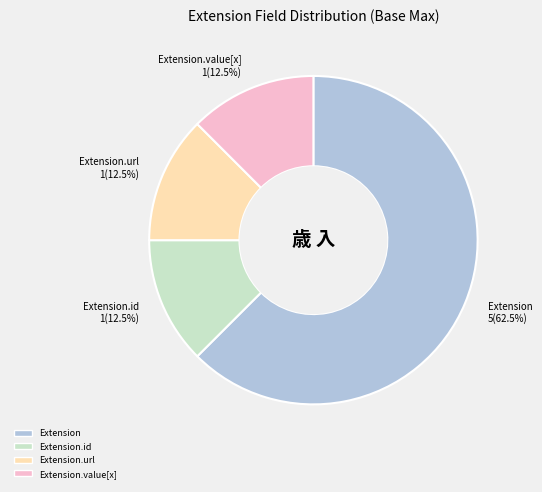

Combined, do Extension.value[x] and Extension account for over 50%?

Yes